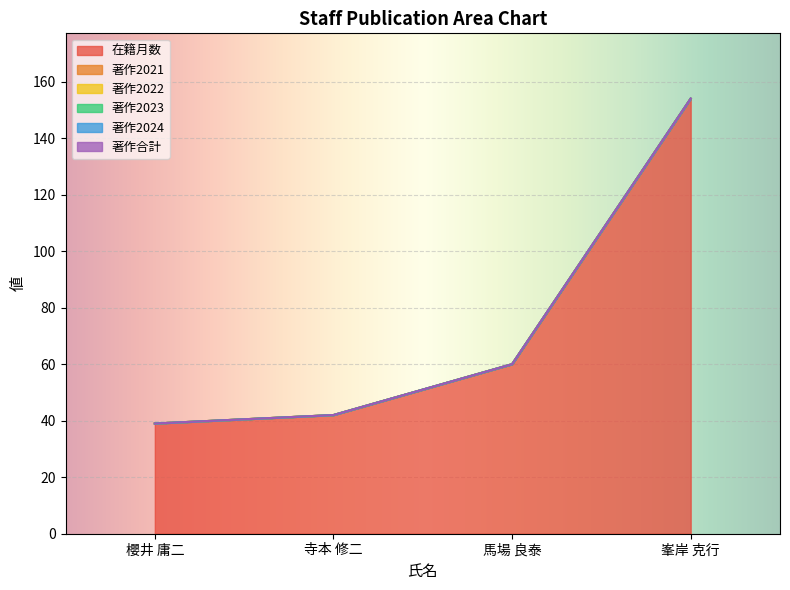

Reading left to right, what are all the values shown in this chart?

在籍月数: 39	42	60	154
著作2021: 0	0	0	0
著作2022: 0	0	0	0
著作2023: 0	0	0	0
著作2024: 0	0	0	0
著作合計: 0	0	0	0